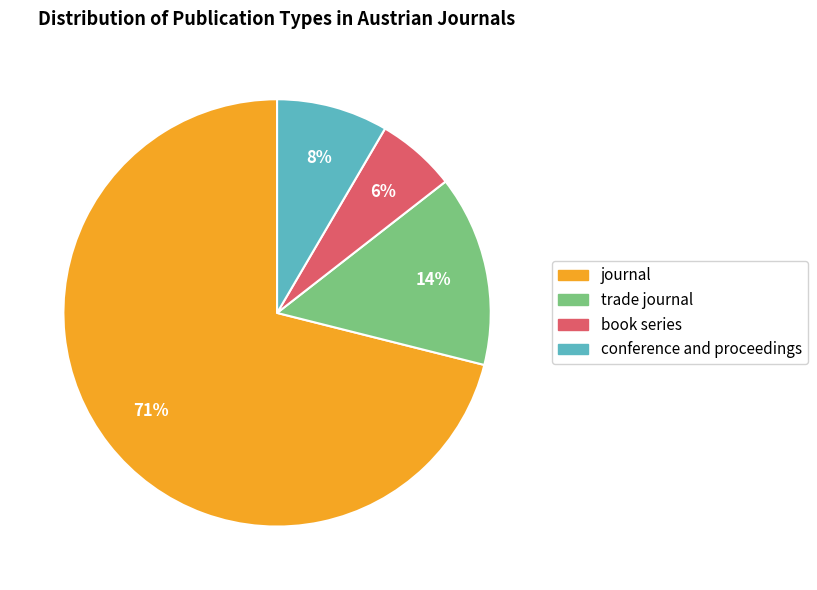

Do trade journal and conference and proceedings together represent more than half of the pie?

No